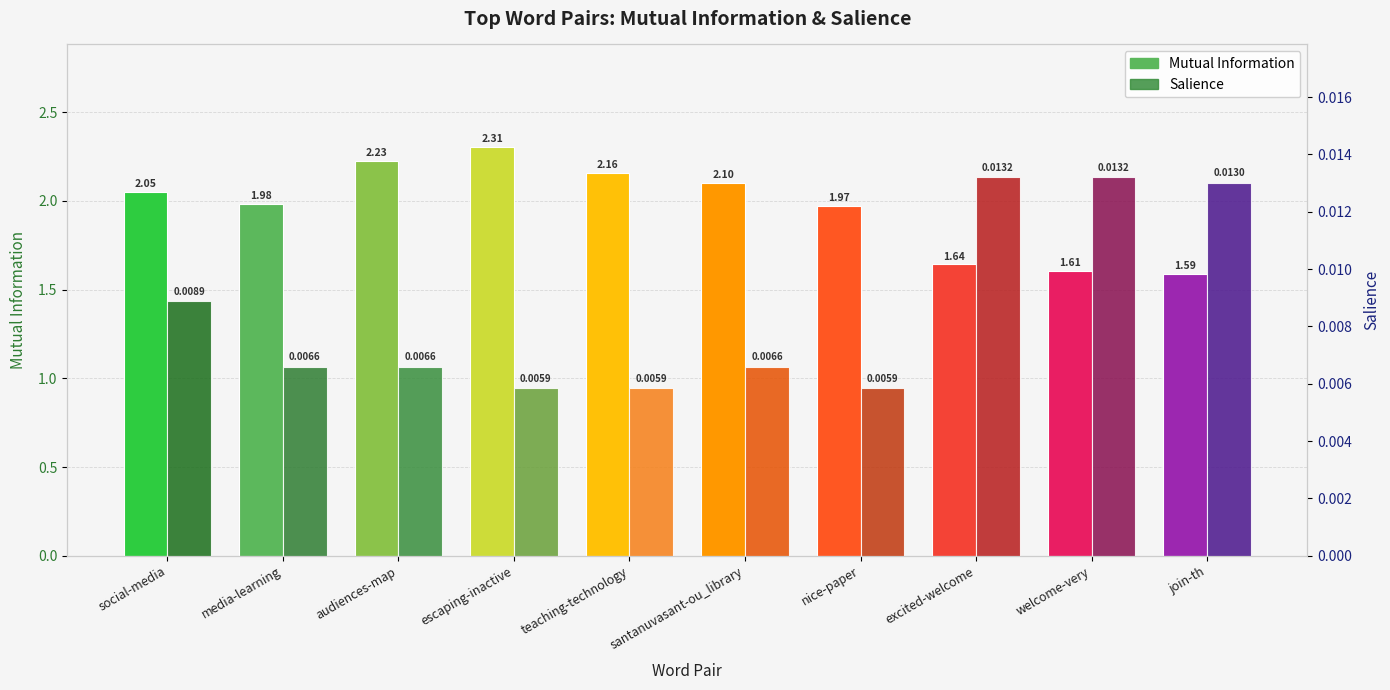

What are all the series names shown in the legend?

Mutual Information, Salience